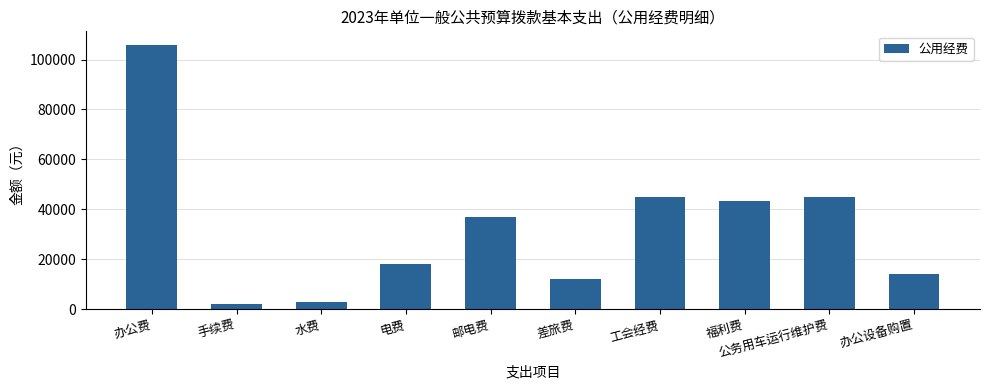

What is the sum of all values?

325300